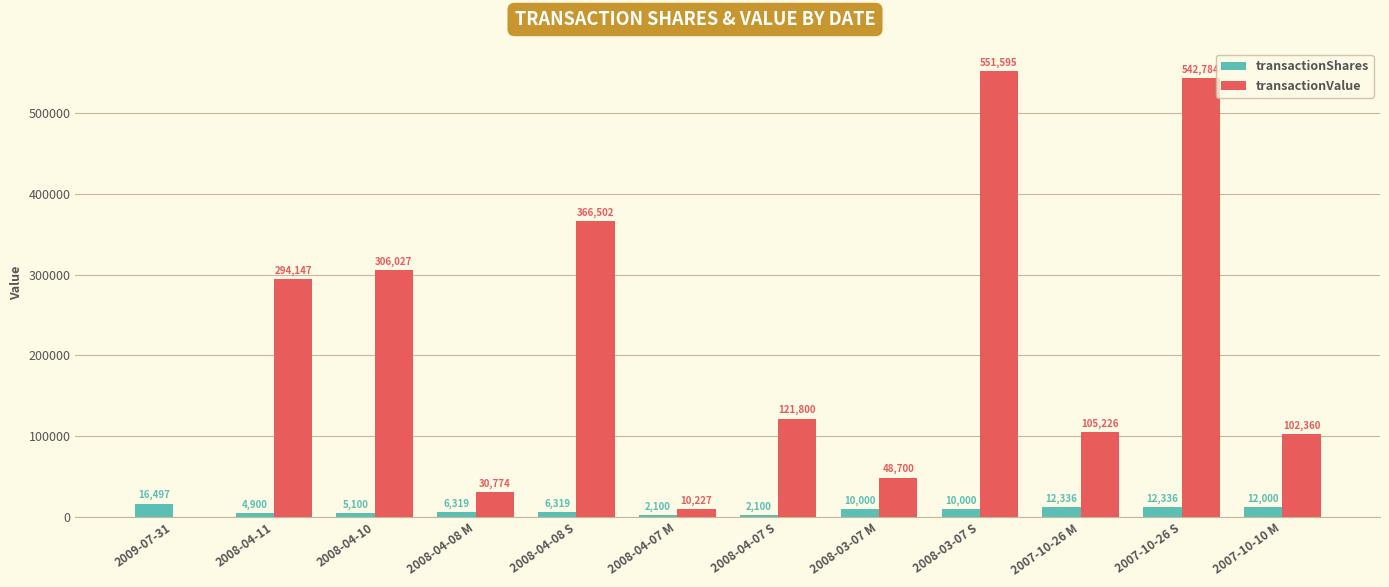

What is the total value across all series at 2008-04-08 M?

37093